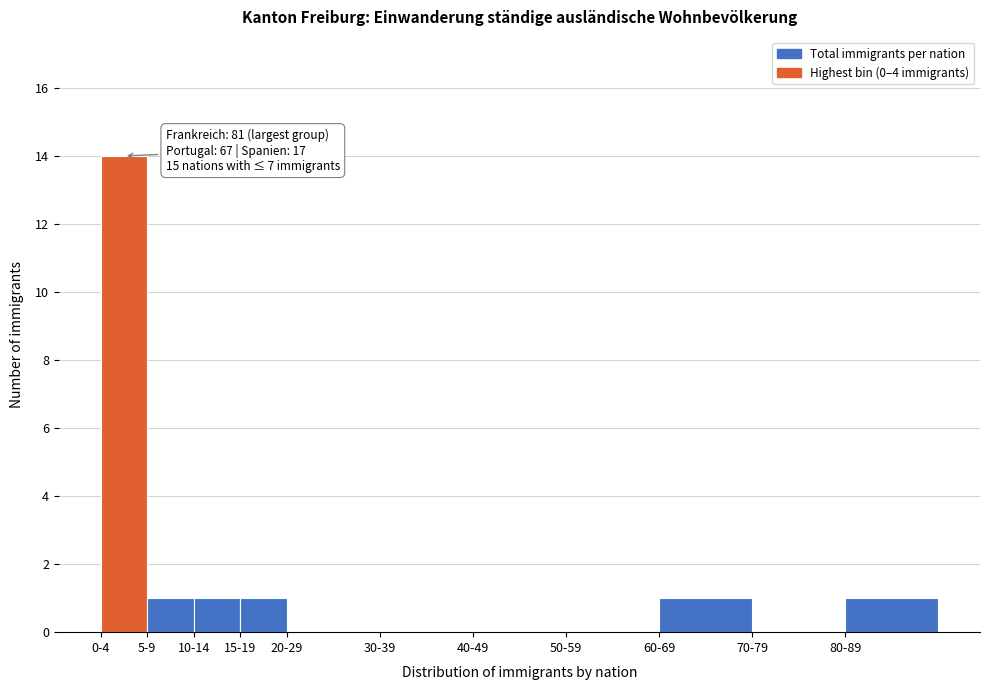

Reading left to right, extract all data points from this chart.

0-4=14	5-9=1	10-14=1	15-19=1	20-29=0	30-39=0	40-49=0	50-59=0	60-69=1	70-79=0	80-89=1